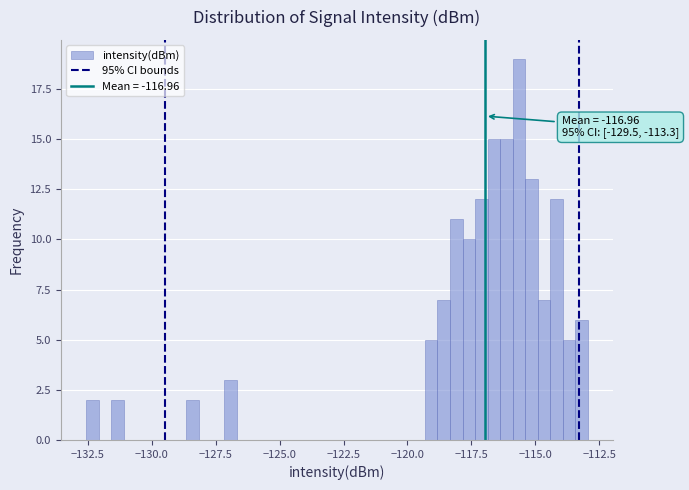

Read against the x-axis, roughly where is the centre of the tallest bar?

-115.5